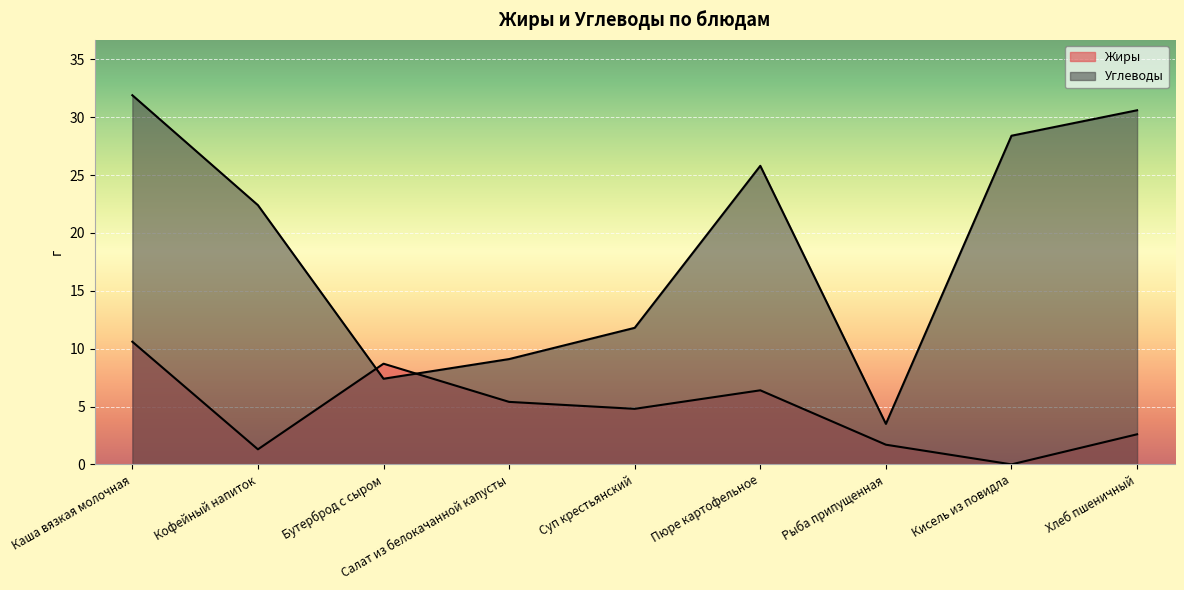

What is the value of the Углеводы point at the 6th from the left?

25.8